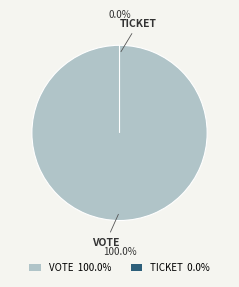

How many slices are in this pie chart?

2